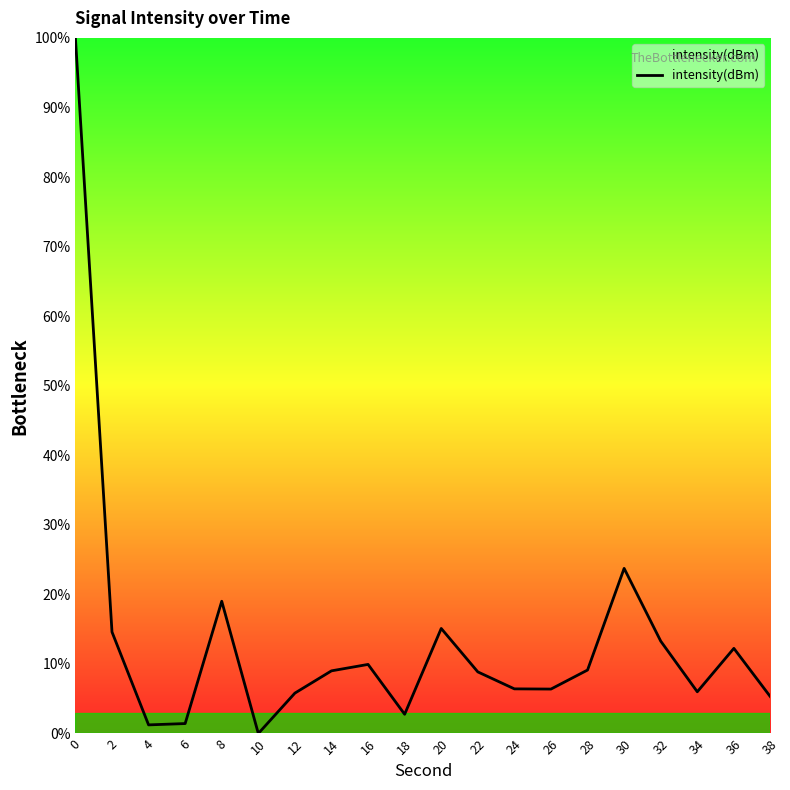

True or false: the data shows 9.0 at 14.

True